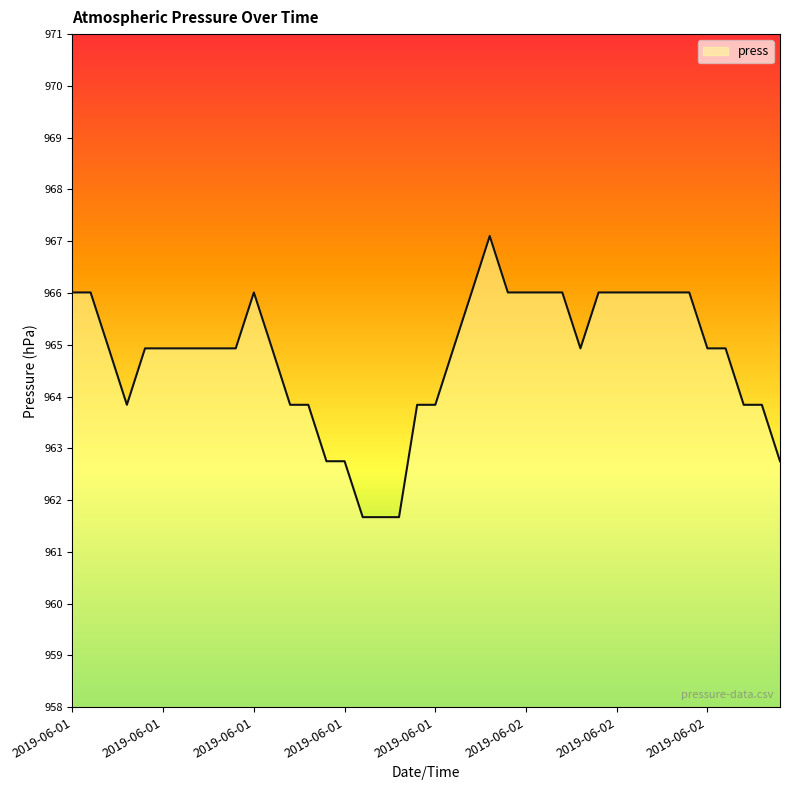

What is the maximum value shown in the chart?

967.1